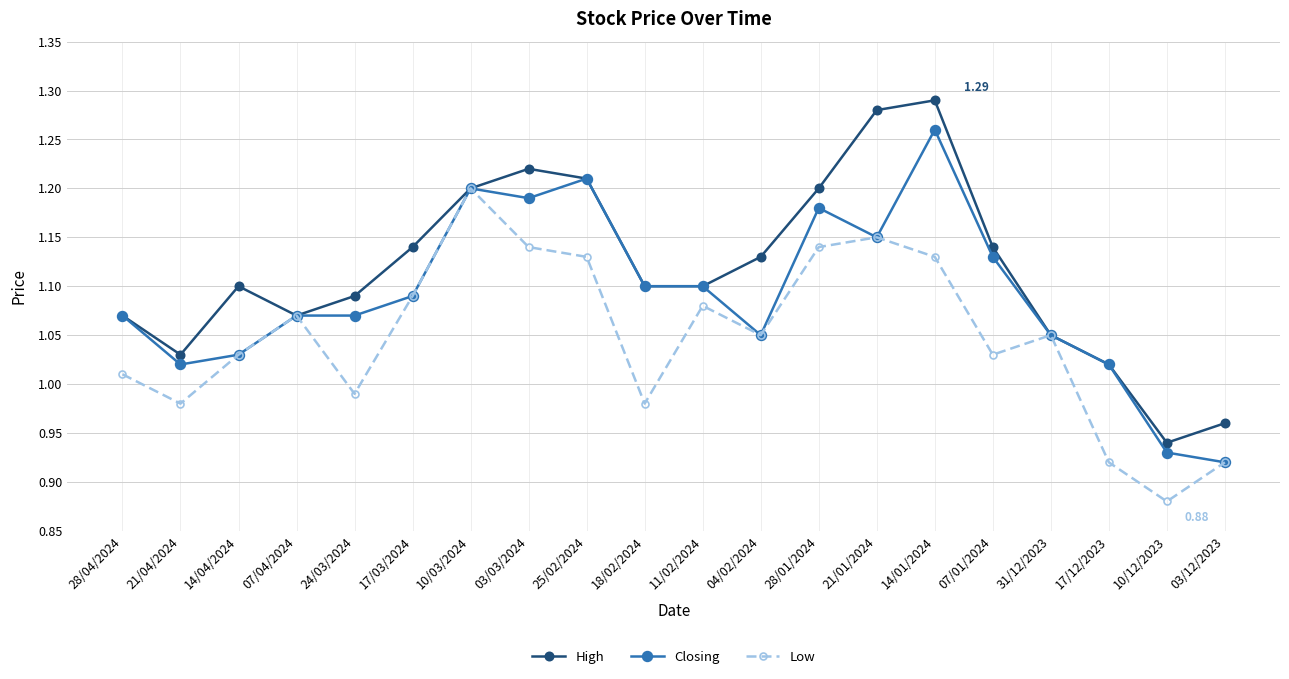

How many lines are shown in the chart?

3